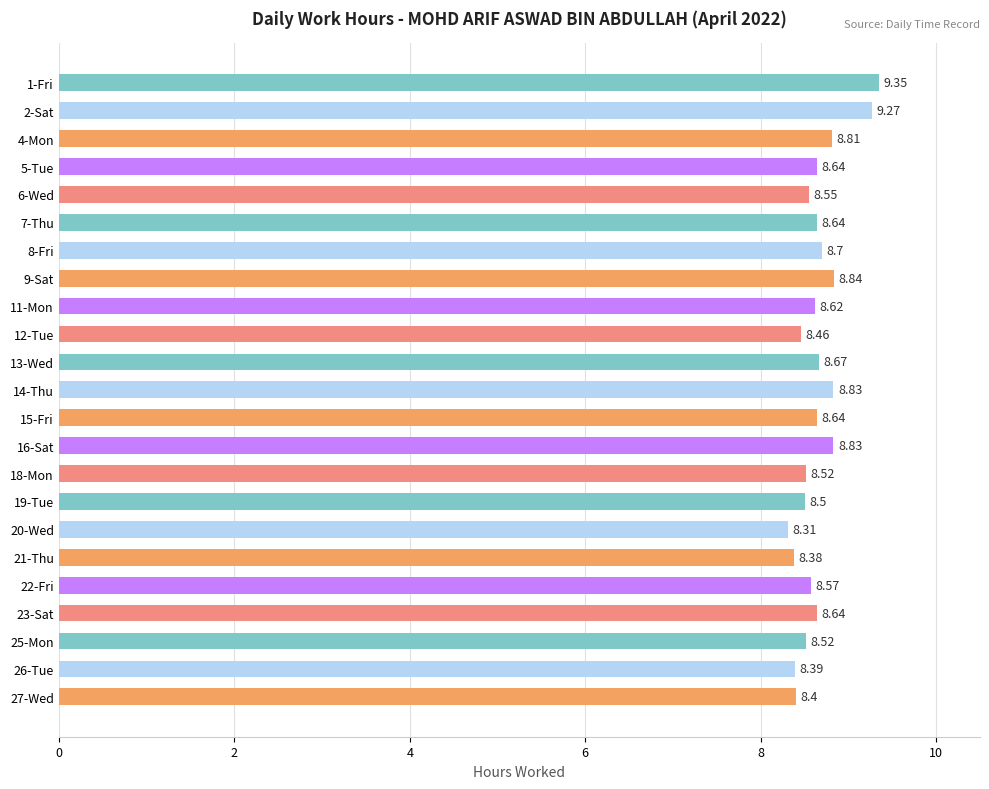

How many distinct data groups are displayed?

1